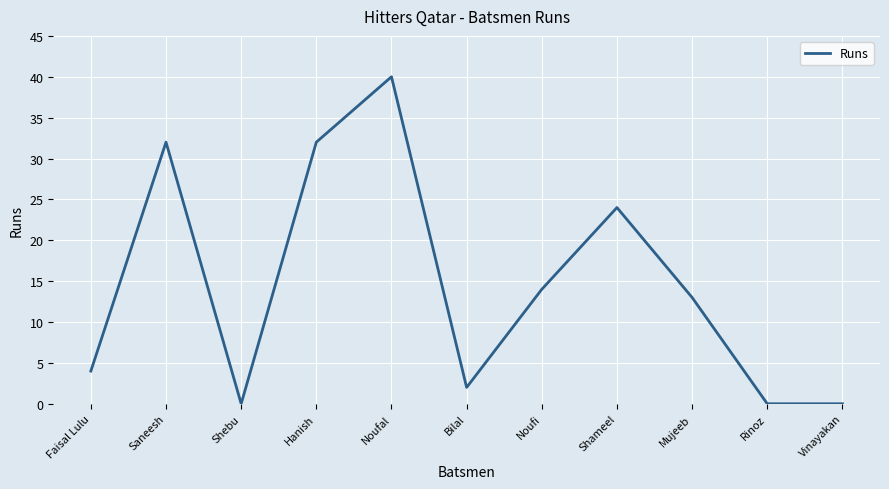

Where is the data nearest to the value 20?

Shameel